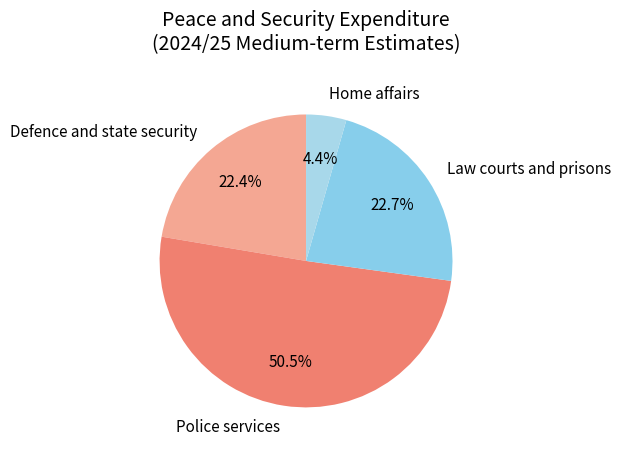

To the nearest percent, what is the combined percentage of Home affairs and Police services?

55%